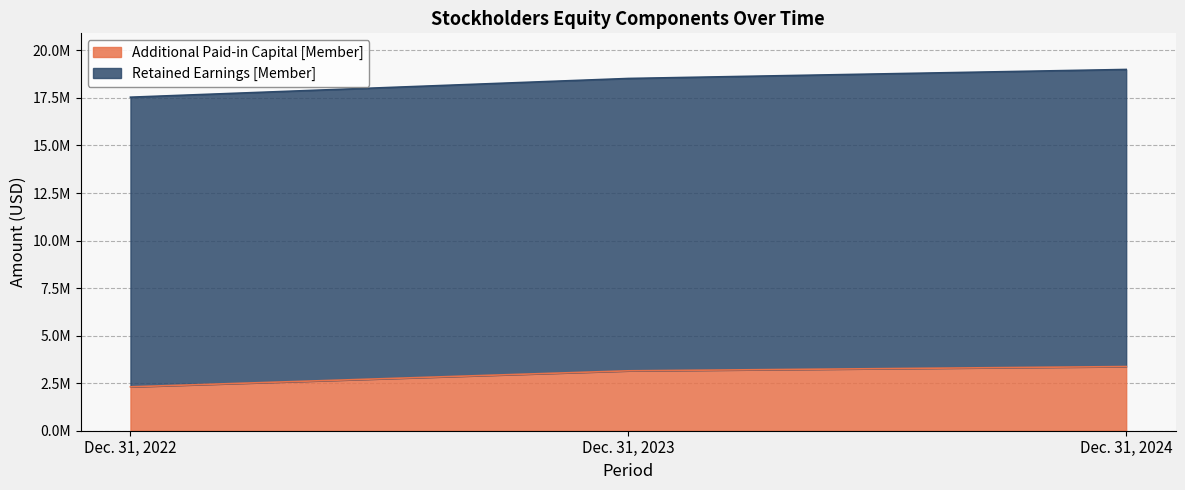

Reading right to left, extract all data points from this chart.

3374002	3150376	2308537